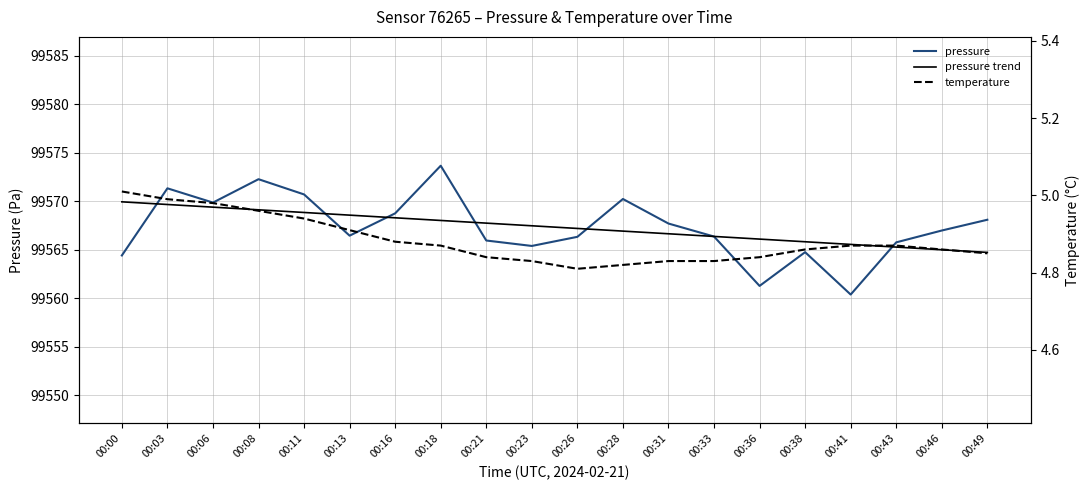

True or false: temperature has a value of 1.7 at 00:33.

False